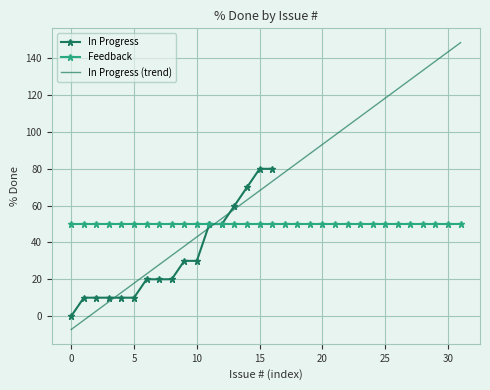

How many values exceed 20?

8